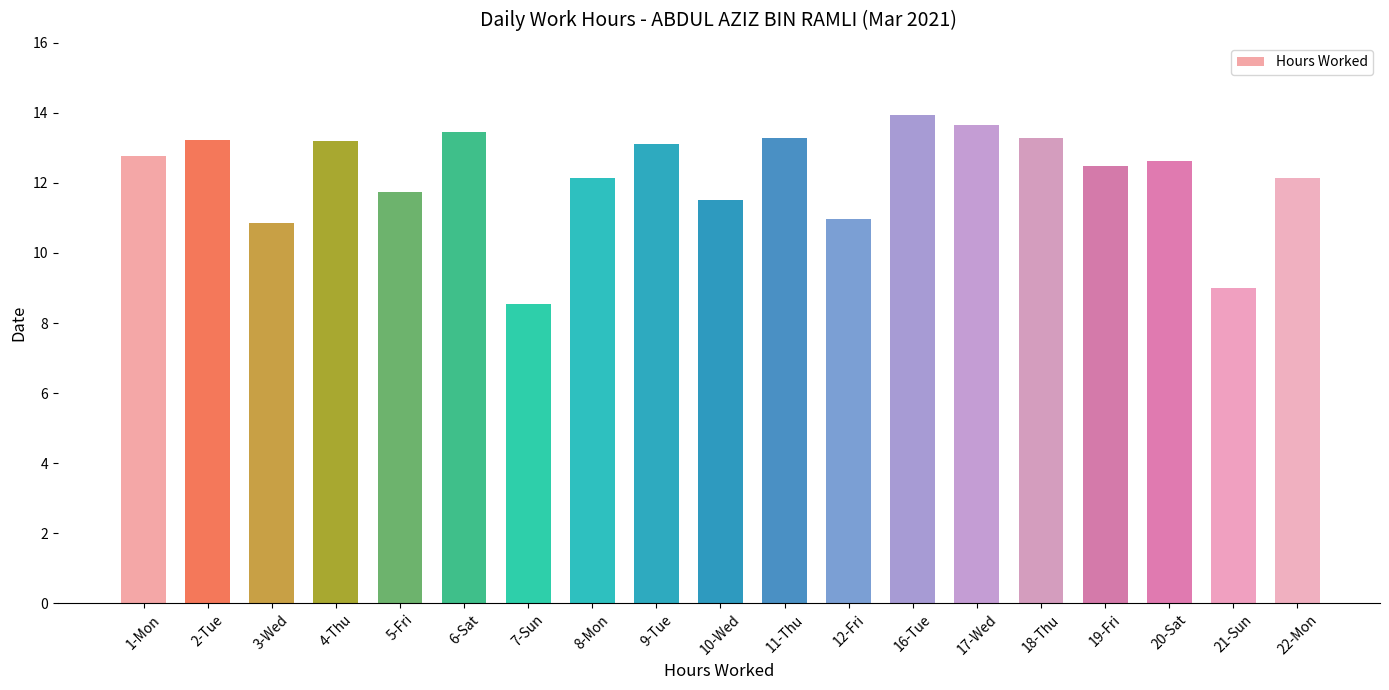

What is the sum of the values at 10-Wed and 19-Fri?

24.0